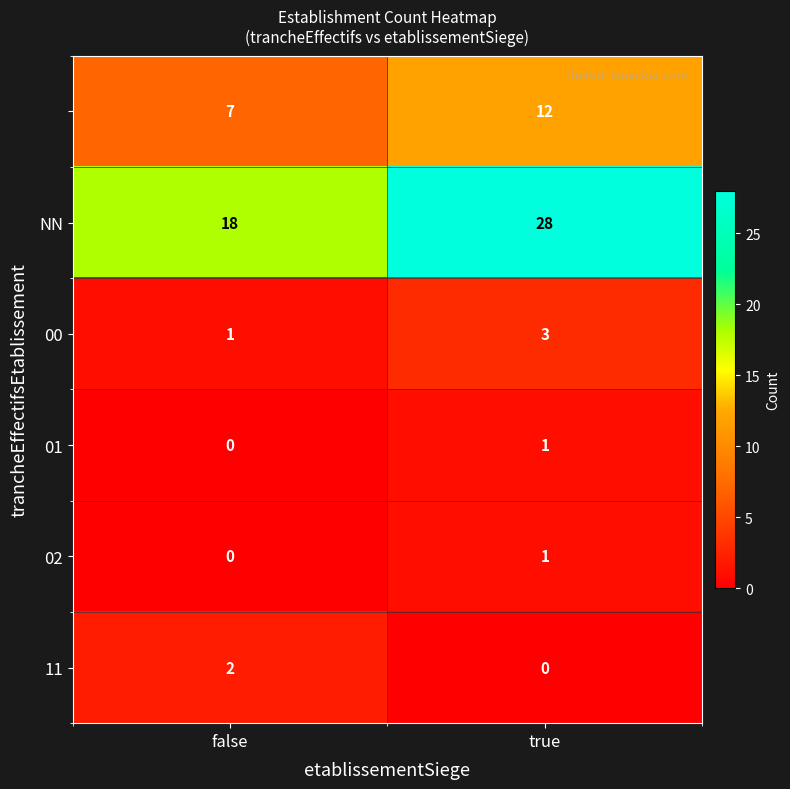

What is the total value across all series at false?

28